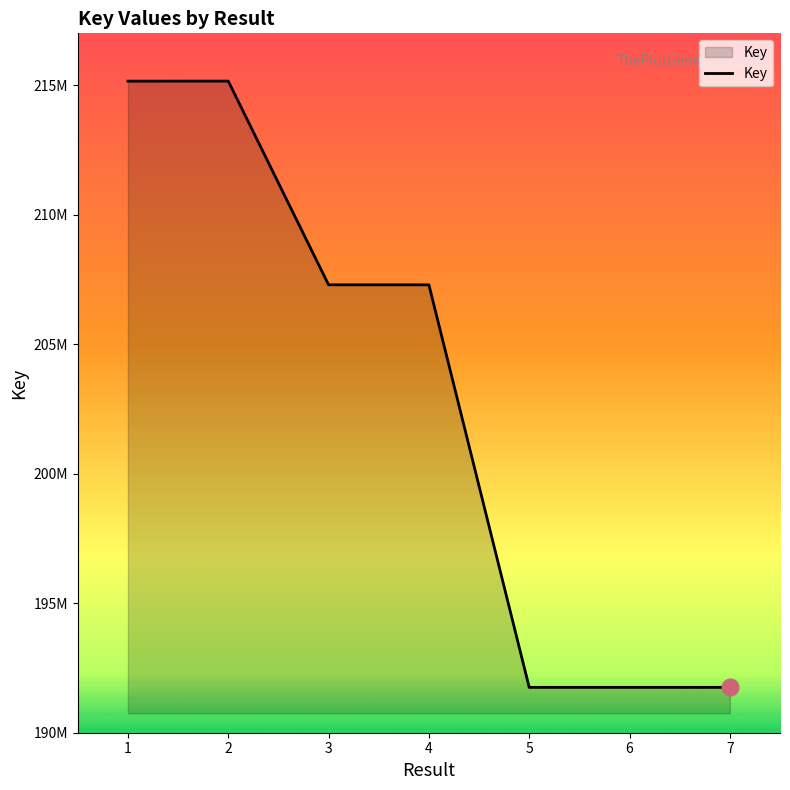

Does the chart display data point markers on the line(s)?

No